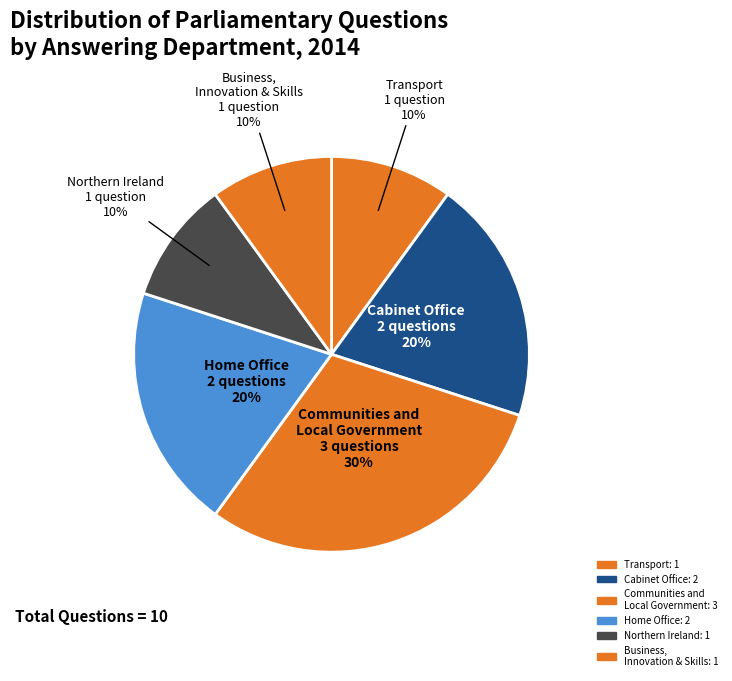

How many slices are in this pie chart?

6